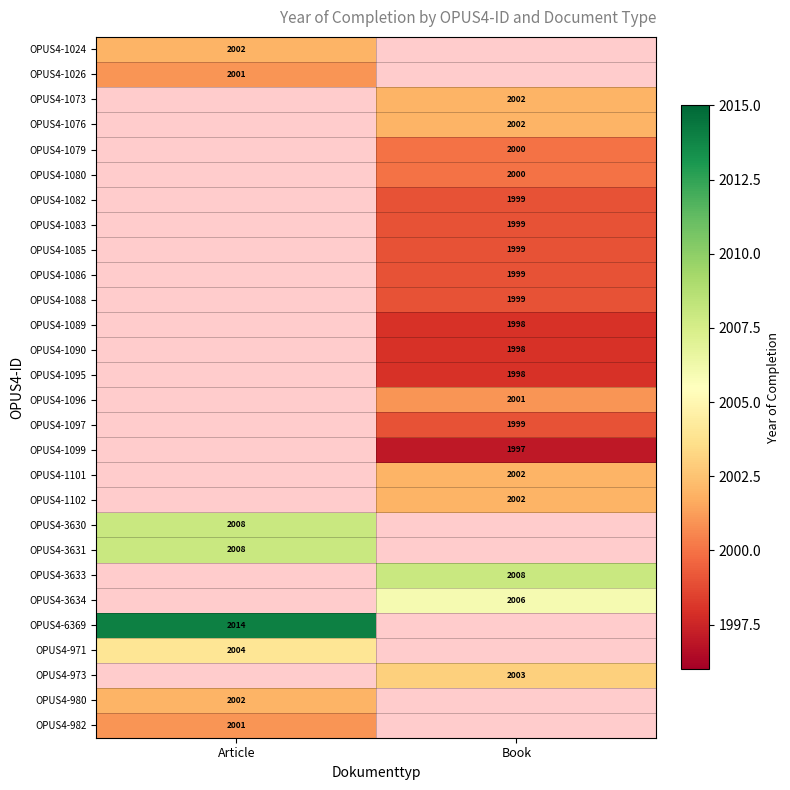

True or false: OPUS4-1088 has a value of 920 at Book.

False